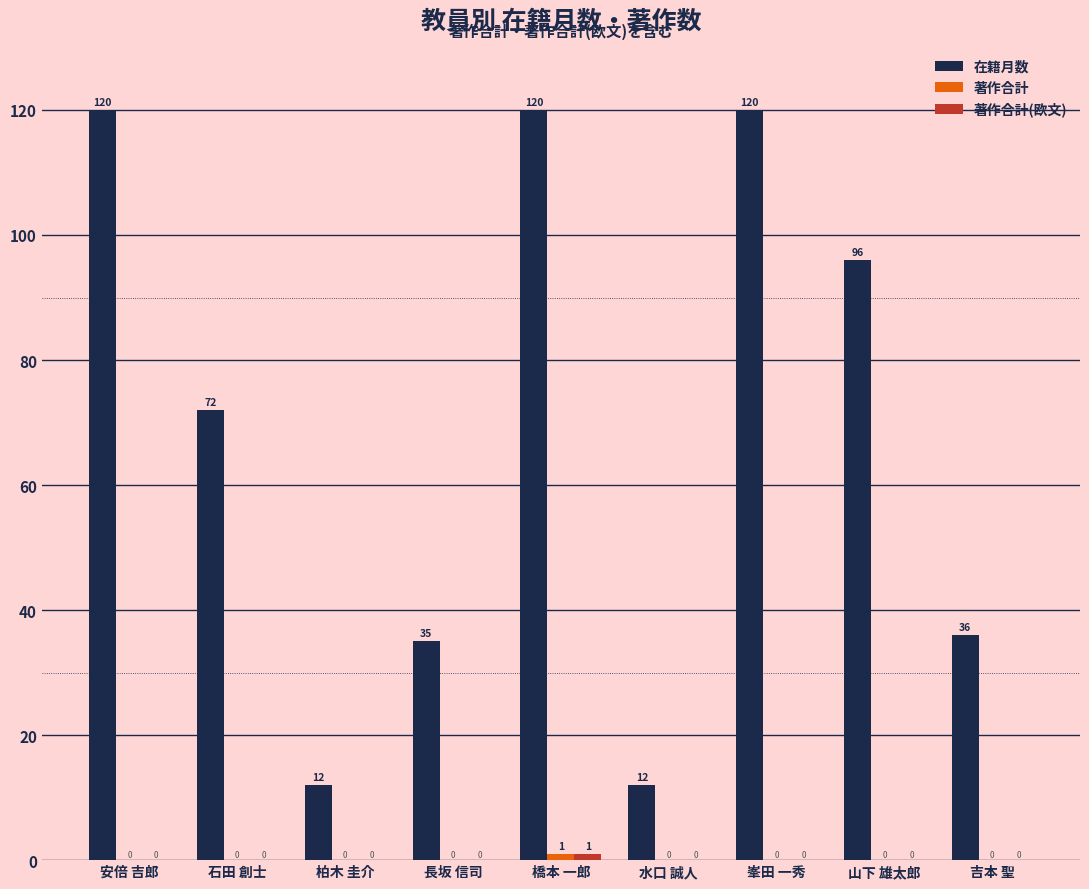

Where is 在籍月数 nearest to the value 66?

石田 創士